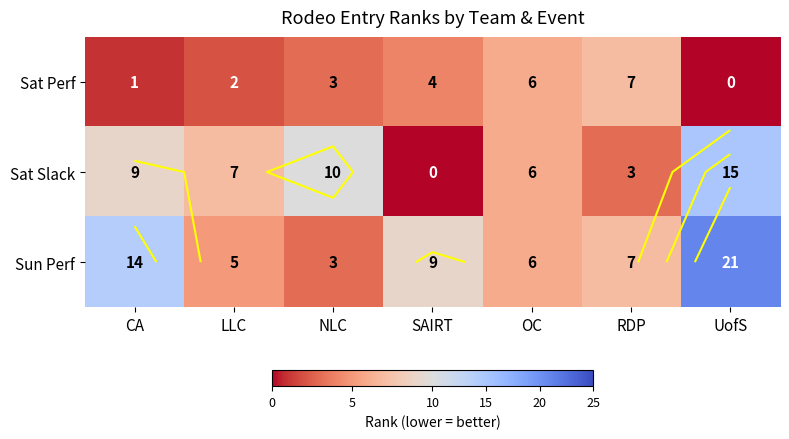

The Sat Perf series shows 0 at UofS. True or false?

True